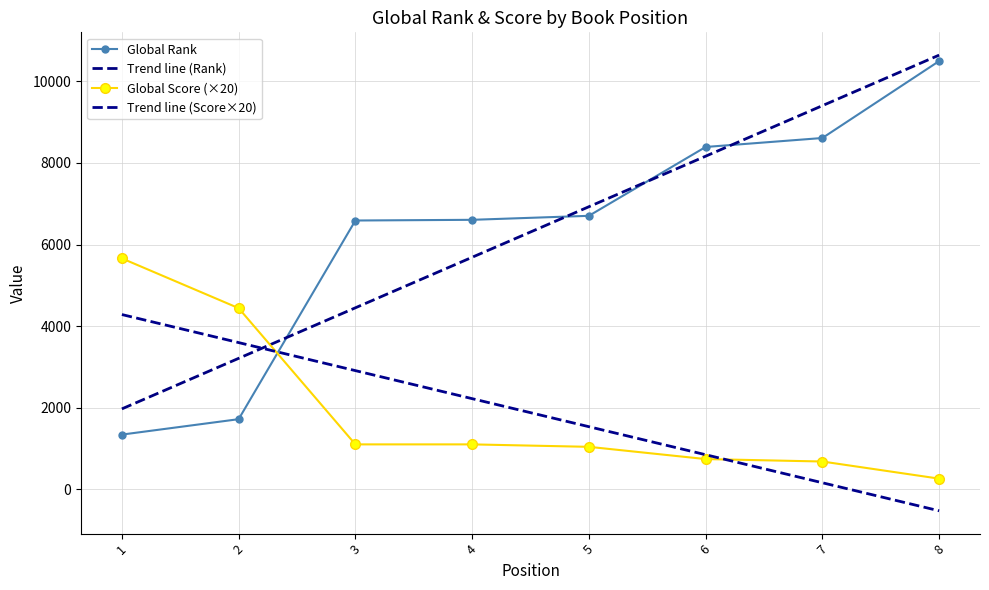

What is the average value of the Global Rank series?

6307